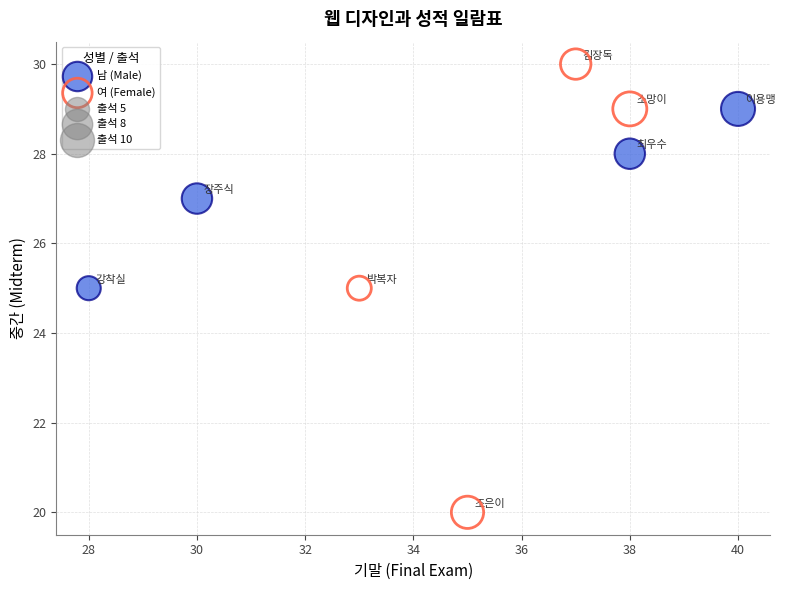

Which series reaches the minimum Y coordinate?

여 (Female)